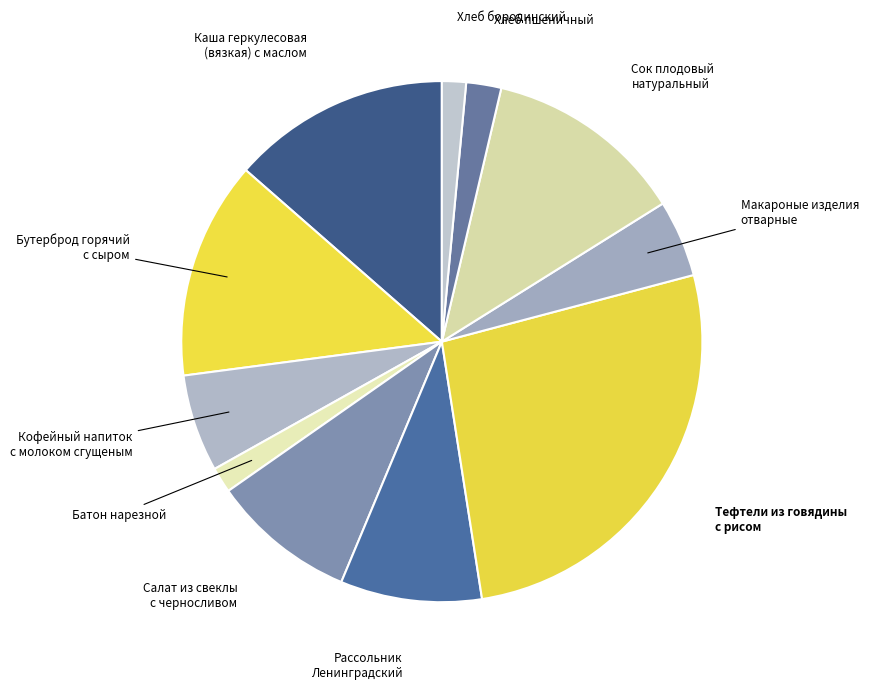

Rank the categories by value from lowest to highest.

Хлеб бородинский, Батон нарезной, Хлеб пшеничный, Макароные изделия отварные, Кофейный напиток с молоком сгущеным, Рассольник Ленинградский со сметаной, Салат из свеклы с черносливом, Сок плодовый натуральный, Бутерброд горячий с сыром, Каша геркулесовая(вязкая) с маслом, Тефтели из говядины с рисом